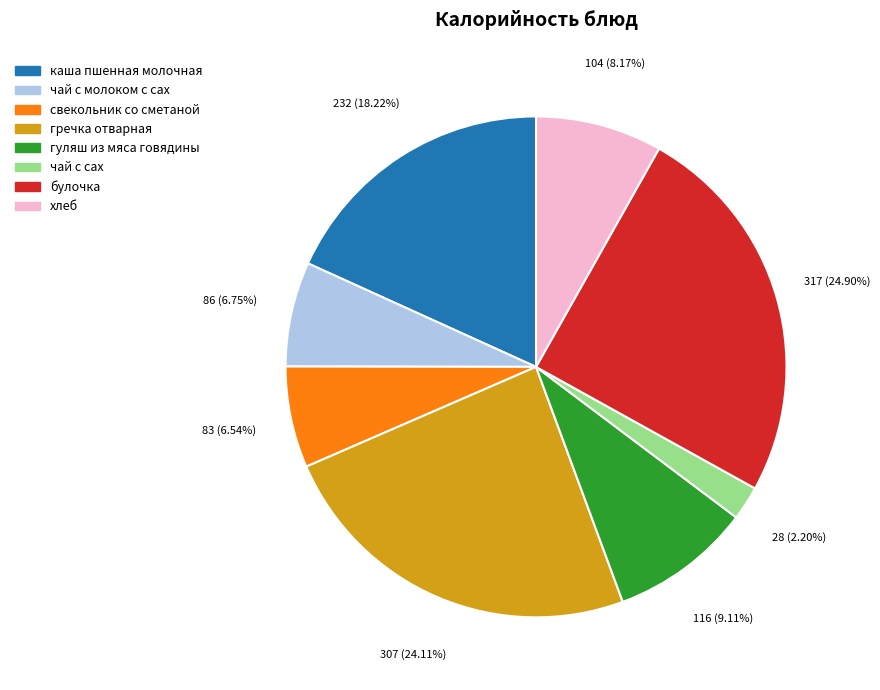

How many slices are in this pie chart?

8